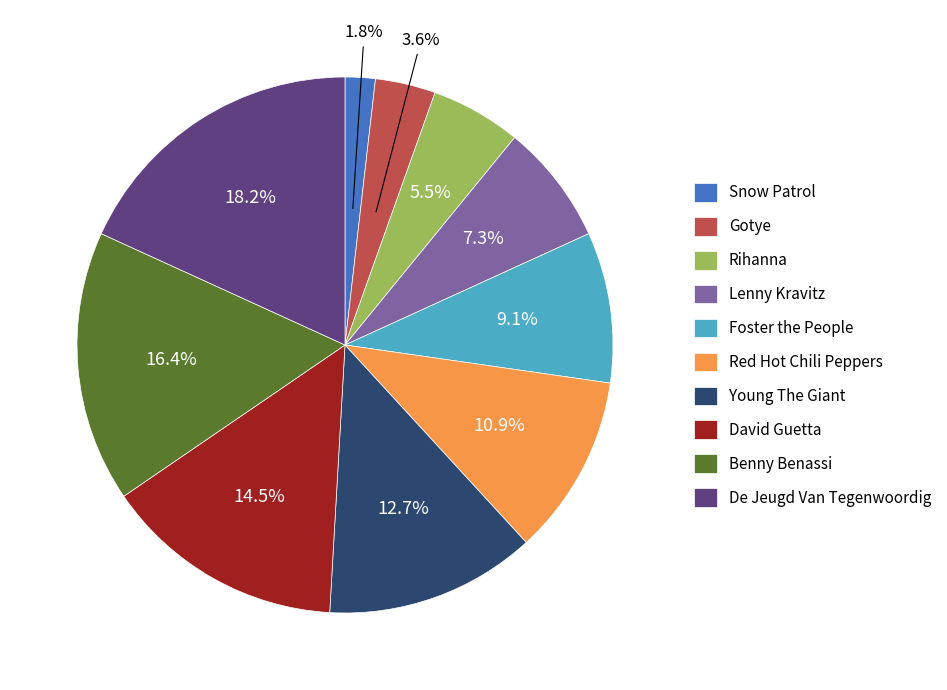

What percentage is the Young The Giant slice, to the nearest percent?

13%